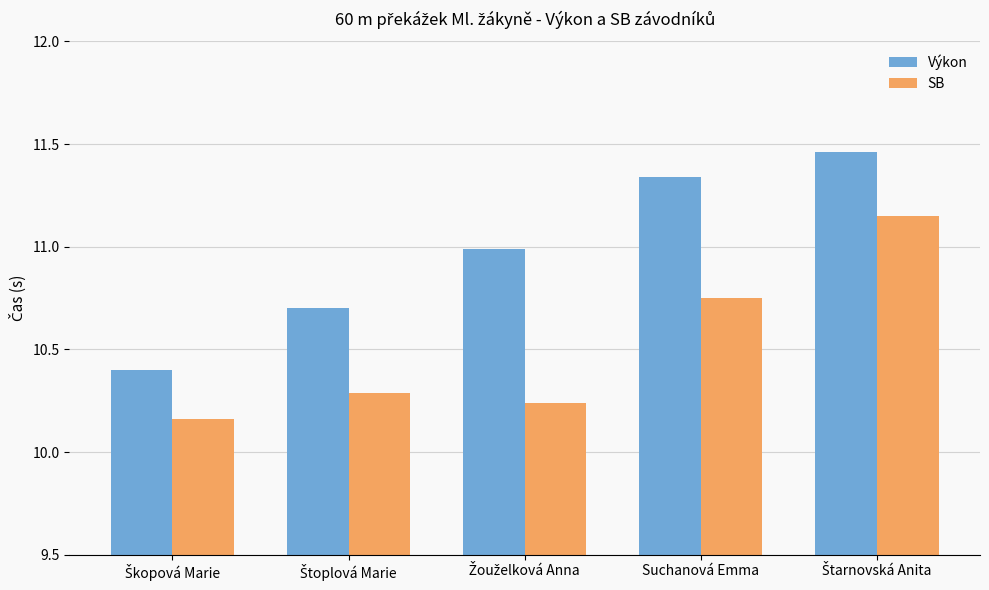

What is the average value of the SB series?

10.5